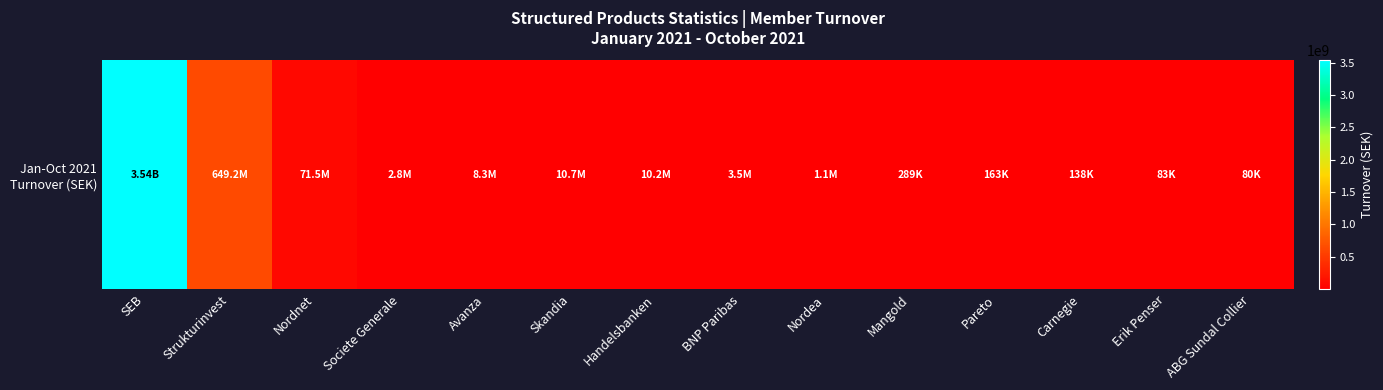

Reading left to right, extract all data points from this chart.

3536243361.1	649221226.0	71494038.9	2763490.0	8314823.2	10668240.0	10153036.0	3535197.0	1054410.0	289302.0	162660.0	138474.0	83200.0	79742.0